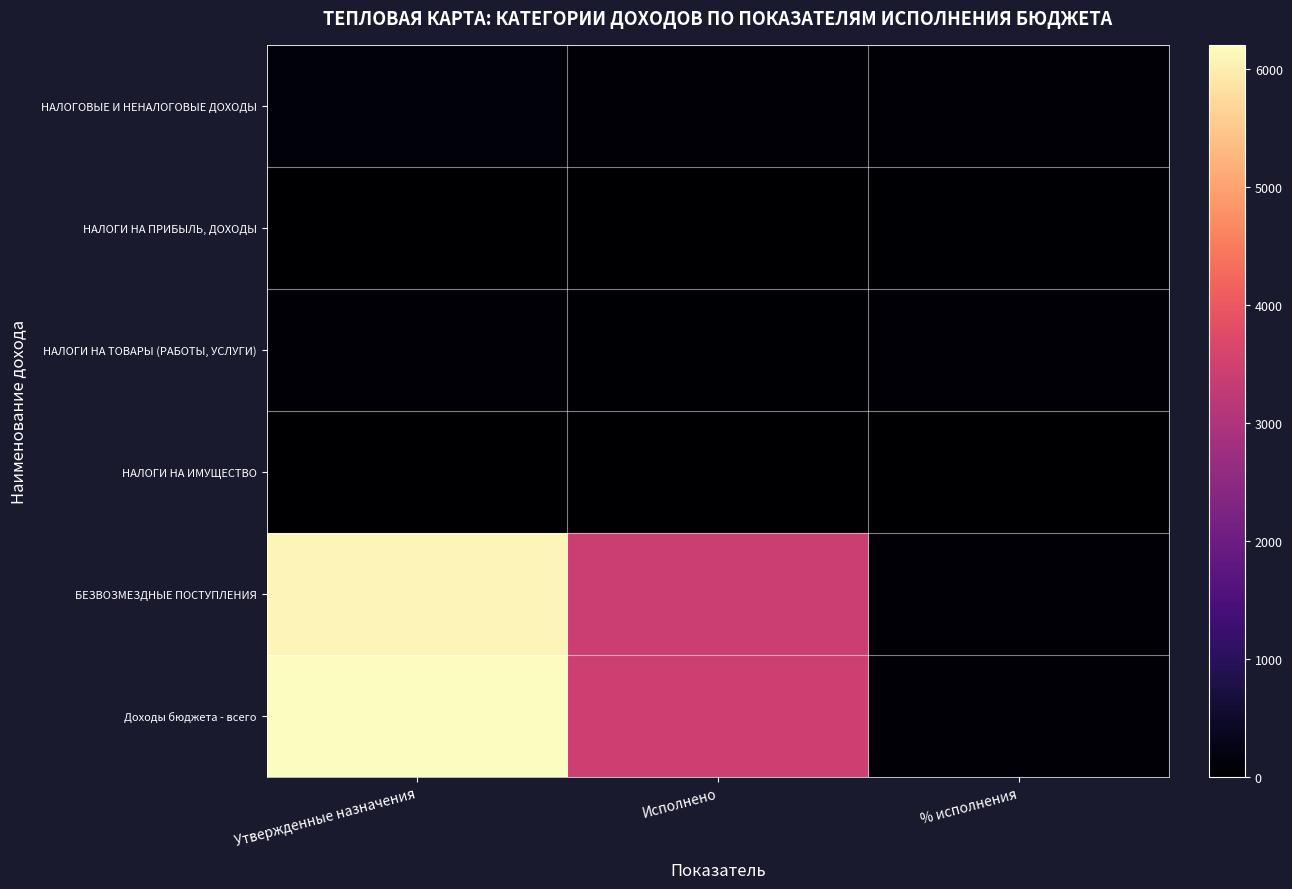

Reading left to right, list all the values displayed in this chart.

НАЛОГОВЫЕ И НЕНАЛОГОВЫЕ ДОХОДЫ: Утвержденные назначения=110.1	Исполнено=56.2	% исполнения=51.0
НАЛОГИ НА ПРИБЫЛЬ, ДОХОДЫ: Утвержденные назначения=23.6	Исполнено=10.5	% исполнения=44.5
НАЛОГИ НА ТОВАРЫ (РАБОТЫ, УСЛУГИ): Утвержденные назначения=83.9	Исполнено=45.7	% исполнения=54.5
НАЛОГИ НА ИМУЩЕСТВО: Утвержденные назначения=2.6	Исполнено=0.0	% исполнения=0.0
БЕЗВОЗМЕЗДНЫЕ ПОСТУПЛЕНИЯ: Утвержденные назначения=6098.1	Исполнено=3402.5	% исполнения=55.8
Доходы бюджета - всего: Утвержденные назначения=6208.2	Исполнено=3458.7	% исполнения=55.7